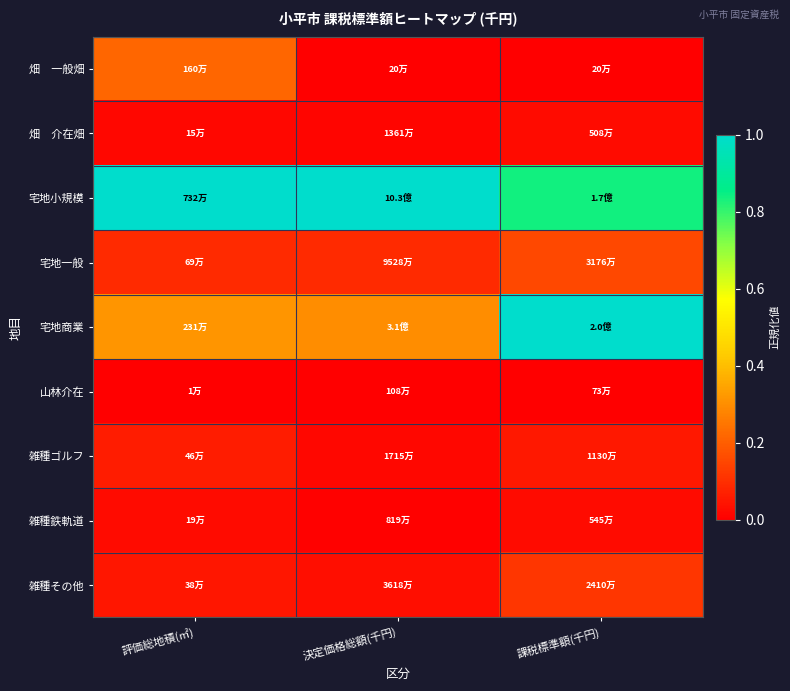

Count the number of data series in this chart.

9